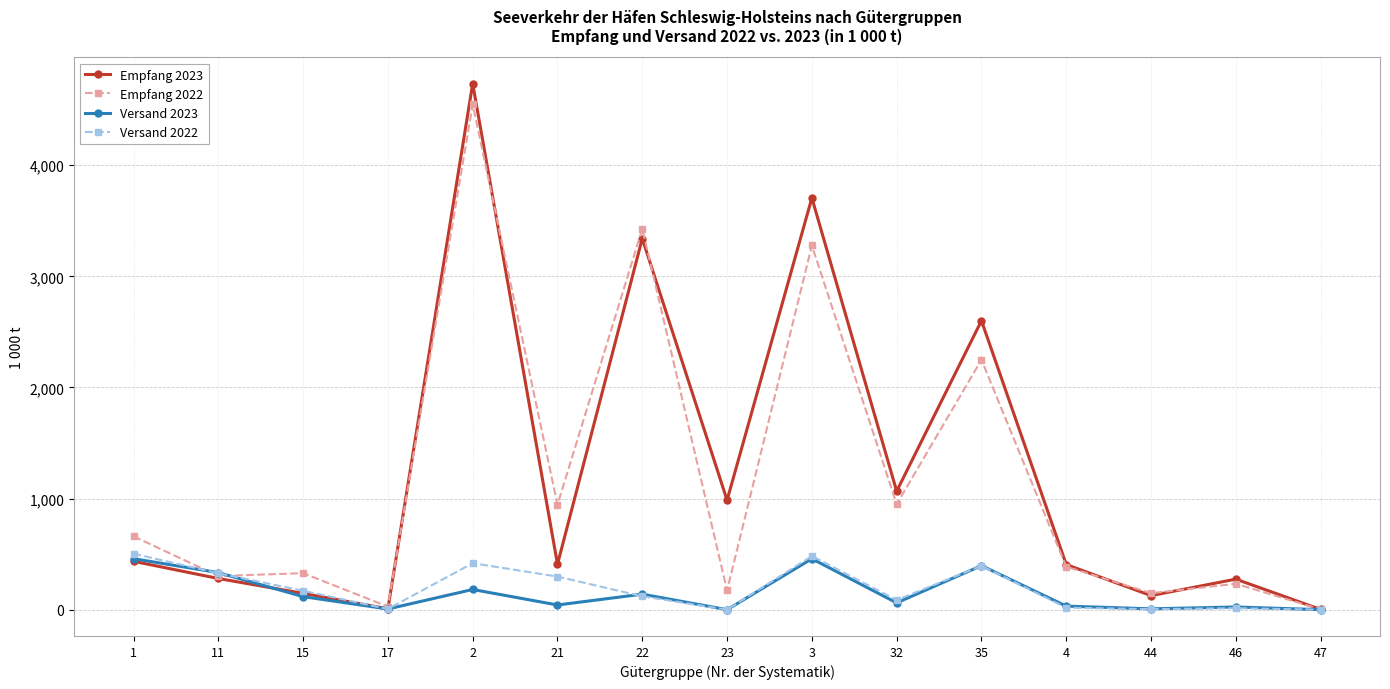

What is the spread (max minus min) of values at 46?

261.6